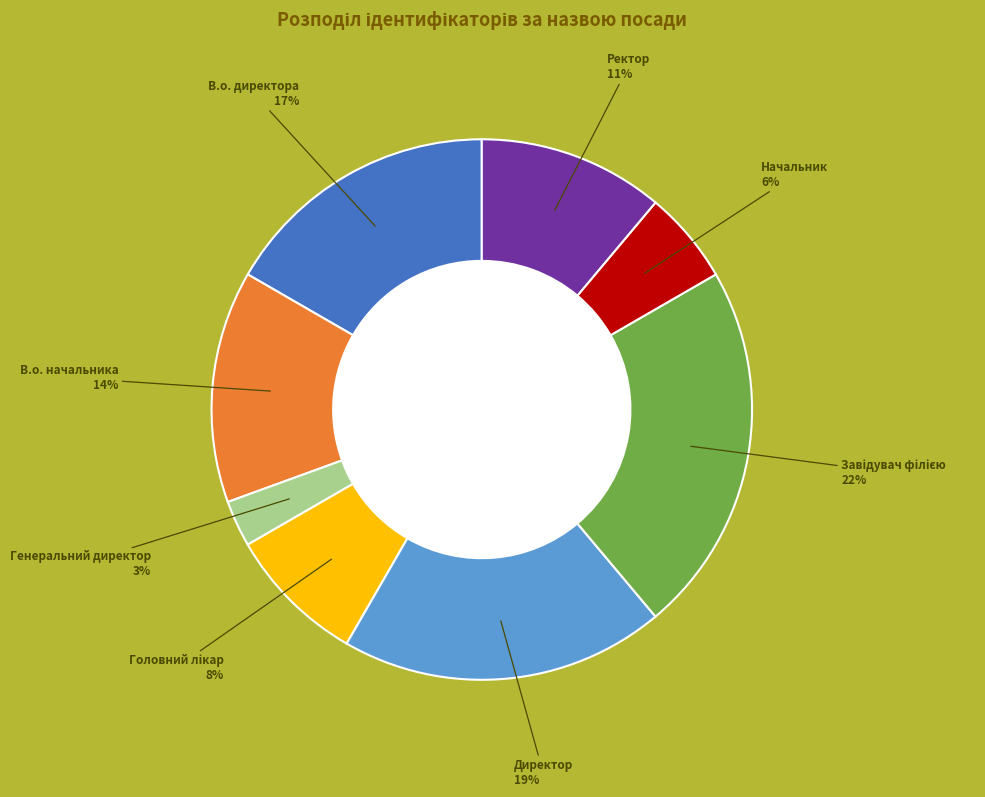

Count the number of slices in the pie.

8